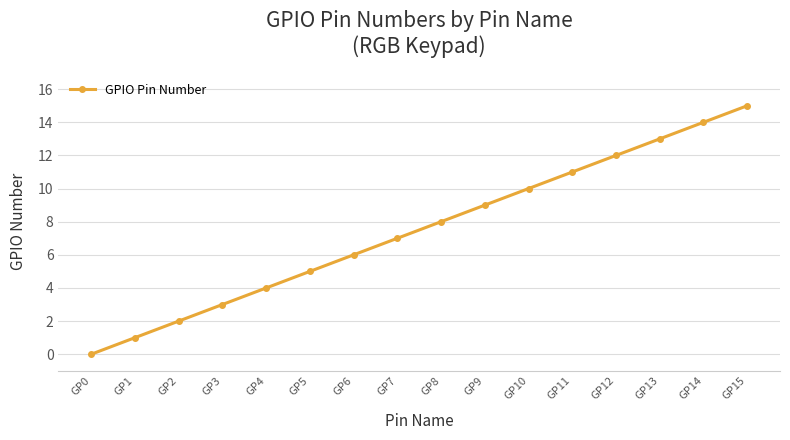

Reading left to right, list all the values displayed in this chart.

0	1	2	3	4	5	6	7	8	9	10	11	12	13	14	15